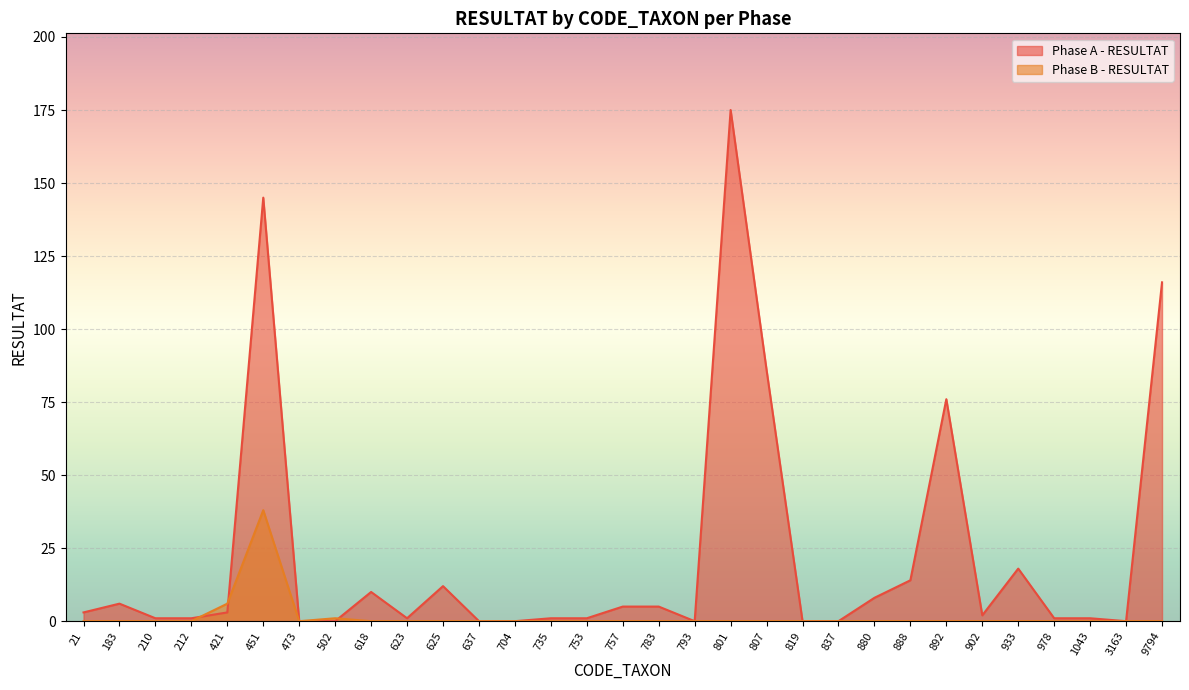

Does the chart display data point markers on the line(s)?

No